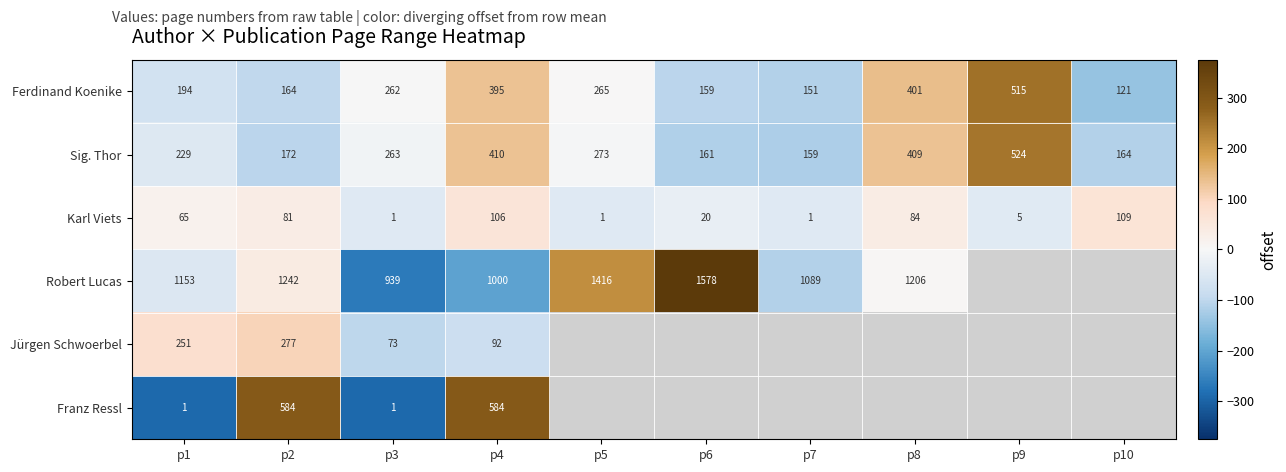

Is it true that Robert Lucas equals -155.0 at p3?

False